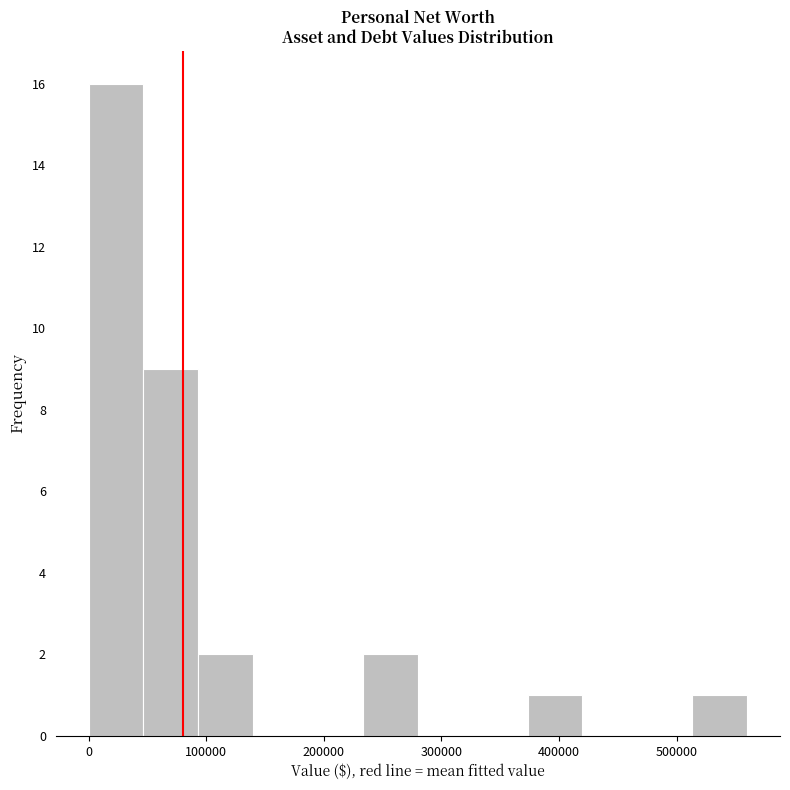

Reading left to right, list every bar in this chart as the range it spans on the x-axis followed by its height. Neither the bar edges nor the heights are printed on the chart, so give them approximately, as read against the axes.

0 to 50000: 16
50000 to 90000: 9
90000 to 140000: 2
140000 to 190000: 0
190000 to 230000: 0
230000 to 280000: 2
280000 to 330000: 0
330000 to 370000: 0
370000 to 420000: 1
420000 to 470000: 0
470000 to 510000: 0
510000 to 560000: 1